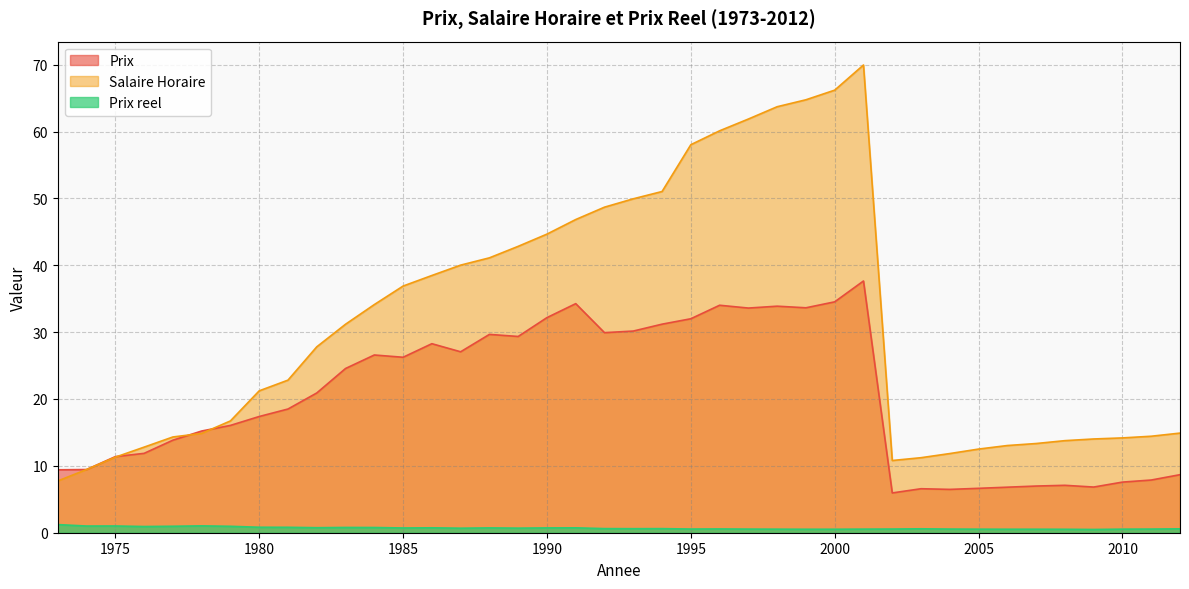

True or false: Prix reel and Salaire Horaire intersect in this chart.

False